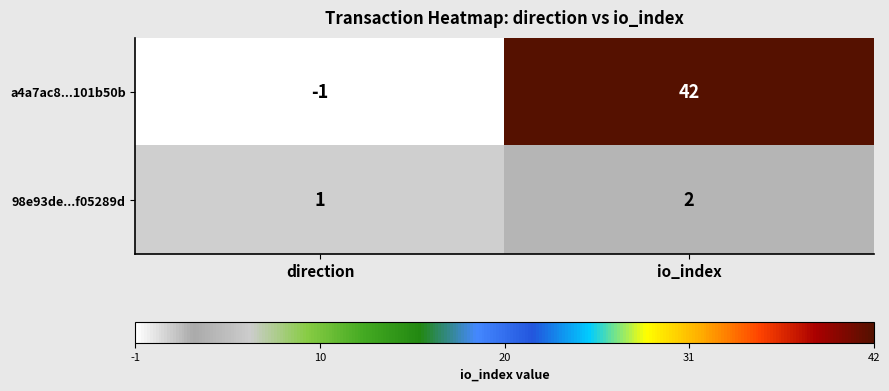

The value of a4a7ac8...101b50b at io_index is 56. True or false?

False